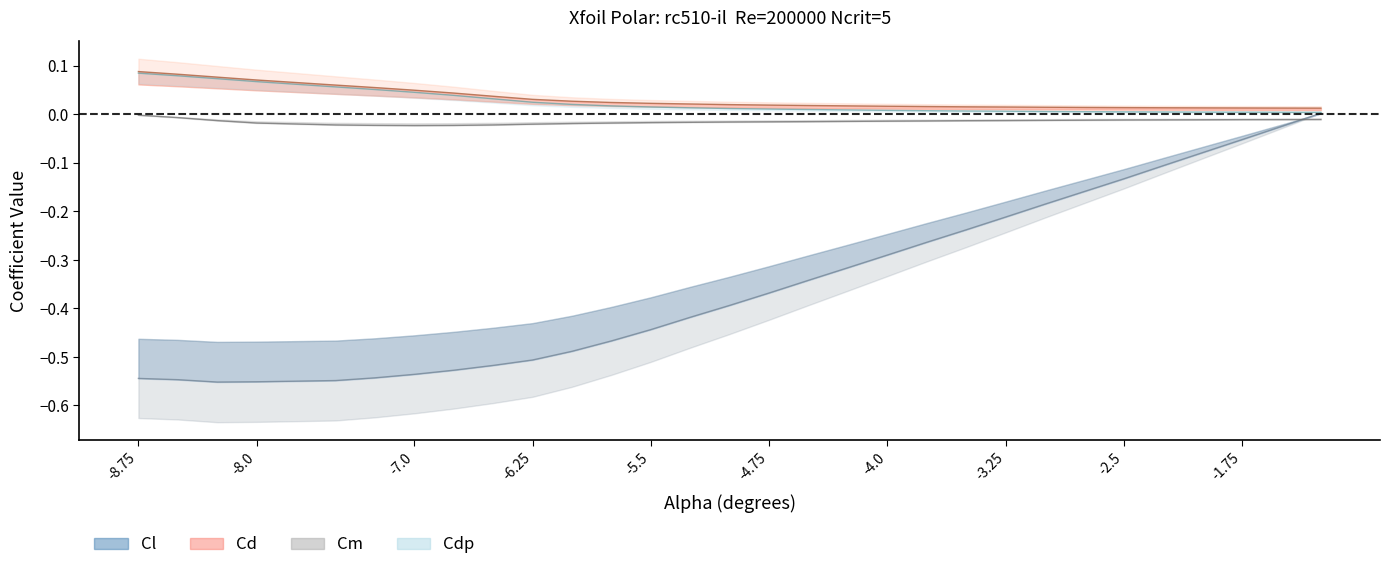

Which series ends up on top after the final intersection of Cm and Cl?

Cl